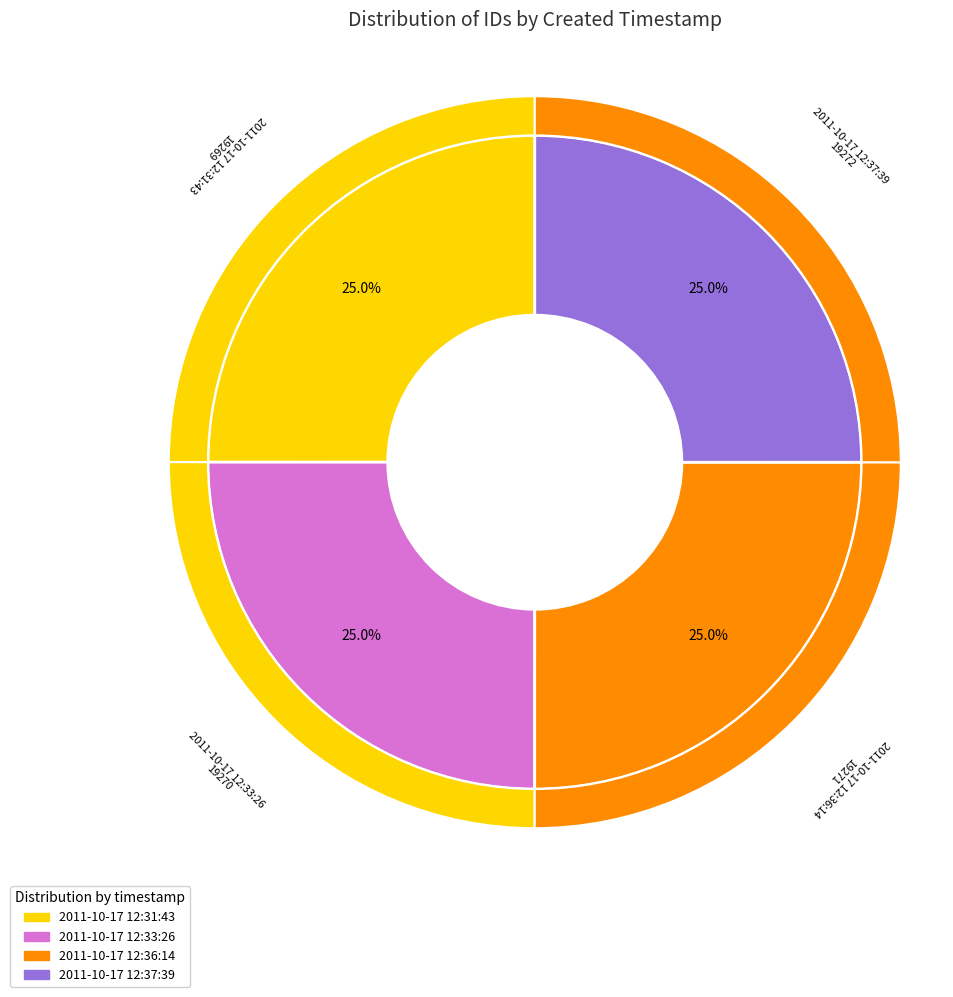

How many slices are in this pie chart?

4